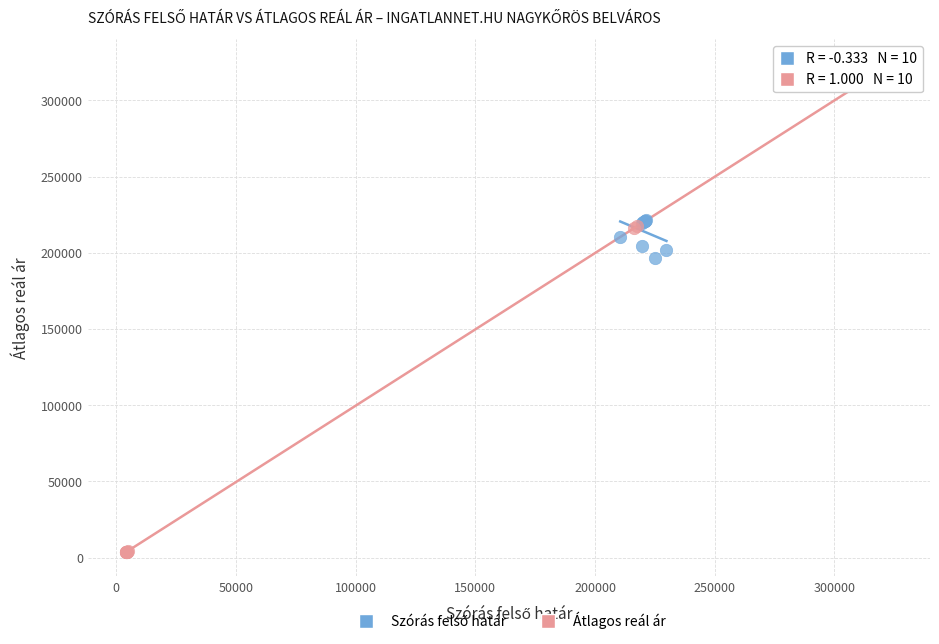

Which series contains the highest Y value?

Átlagos reál ár